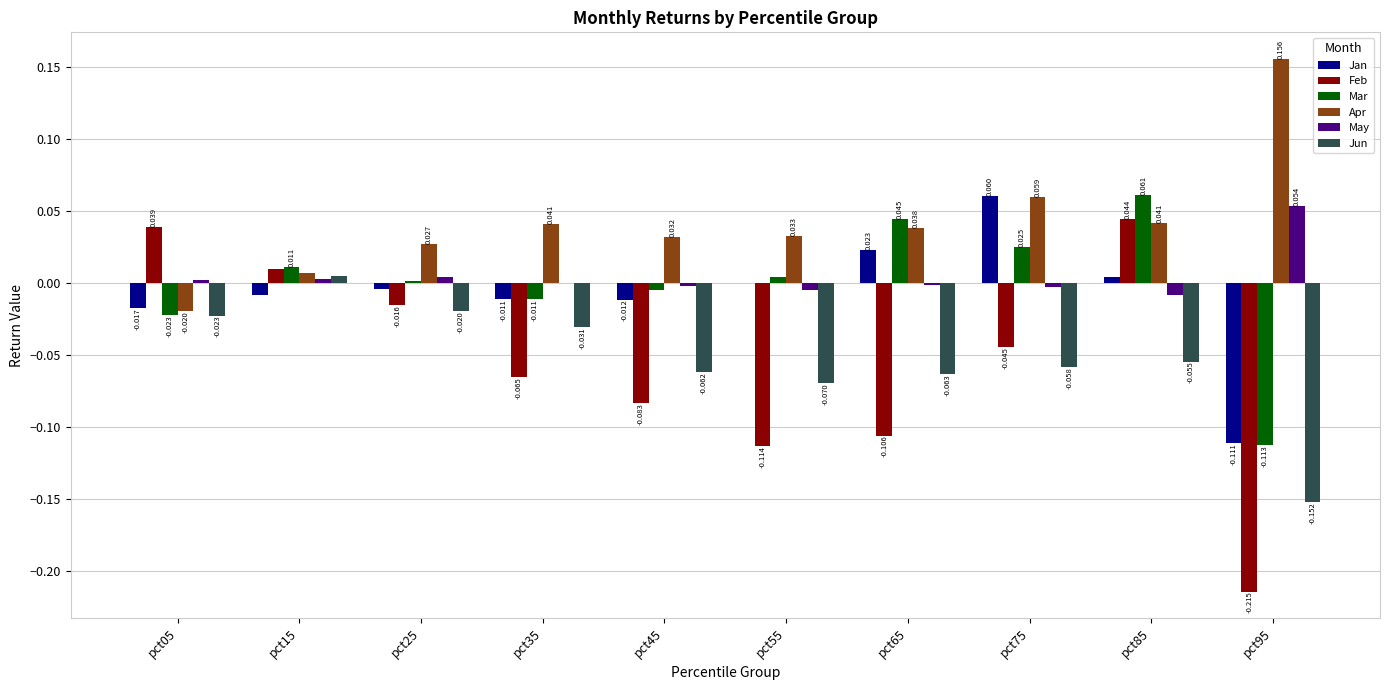

Which series changed the most between pct15 and pct35?

Feb